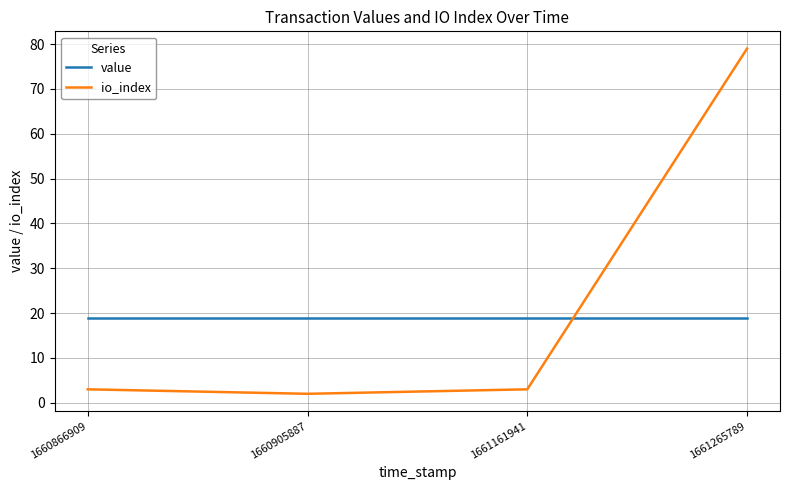

List the series in order of their peak value, lowest first.

value, io_index